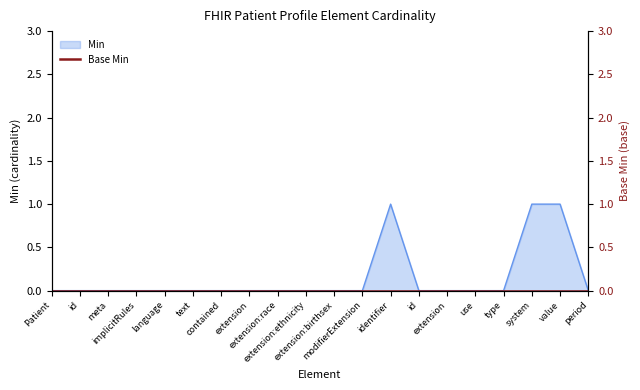

What position from the left is Patient.id?

2